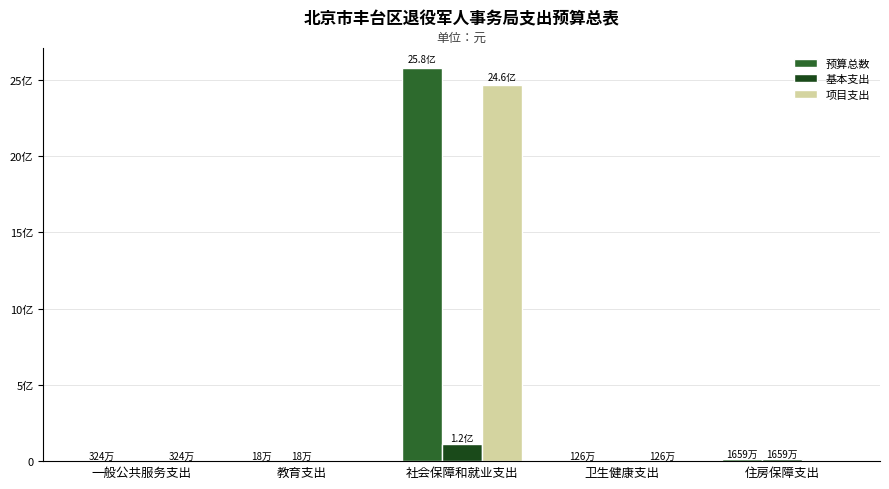

What is the label of the 3rd bar from the left?

社会保障和就业支出